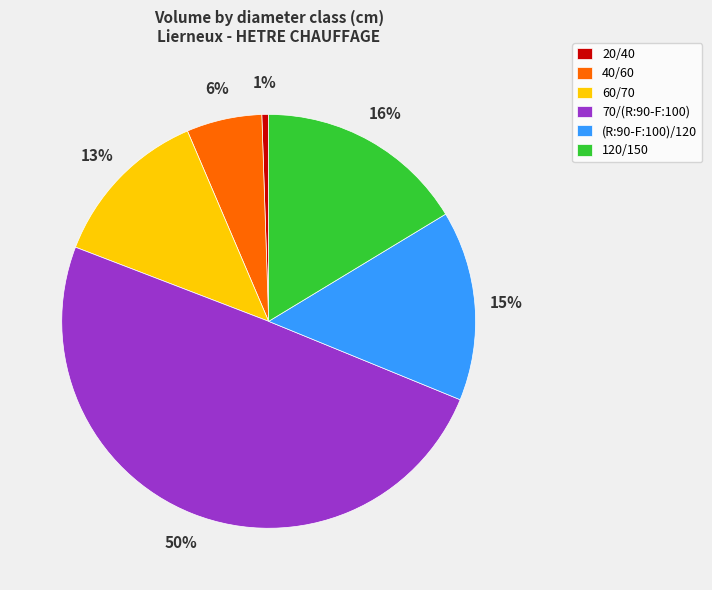

Rank the categories by value from highest to lowest.

70/(R:90-F:100), 120/150, (R:90-F:100)/120, 60/70, 40/60, 20/40